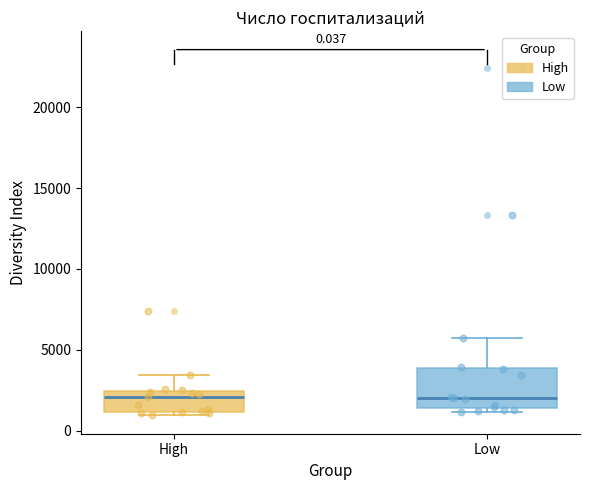

Which box is the tallest, from its lower edge to its upper edge?

Low